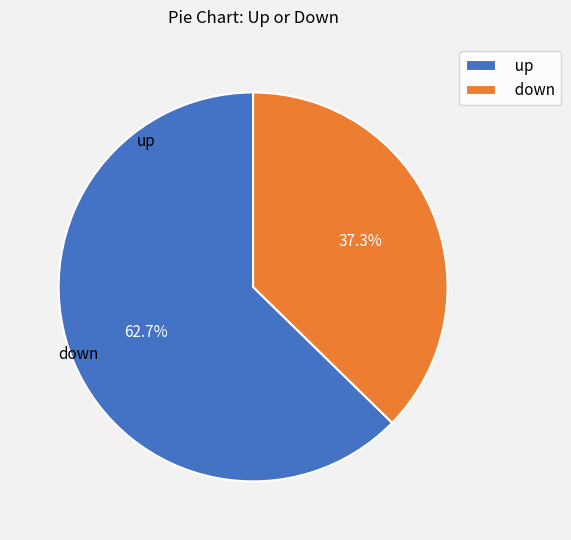

What is the largest slice in the pie chart?

up